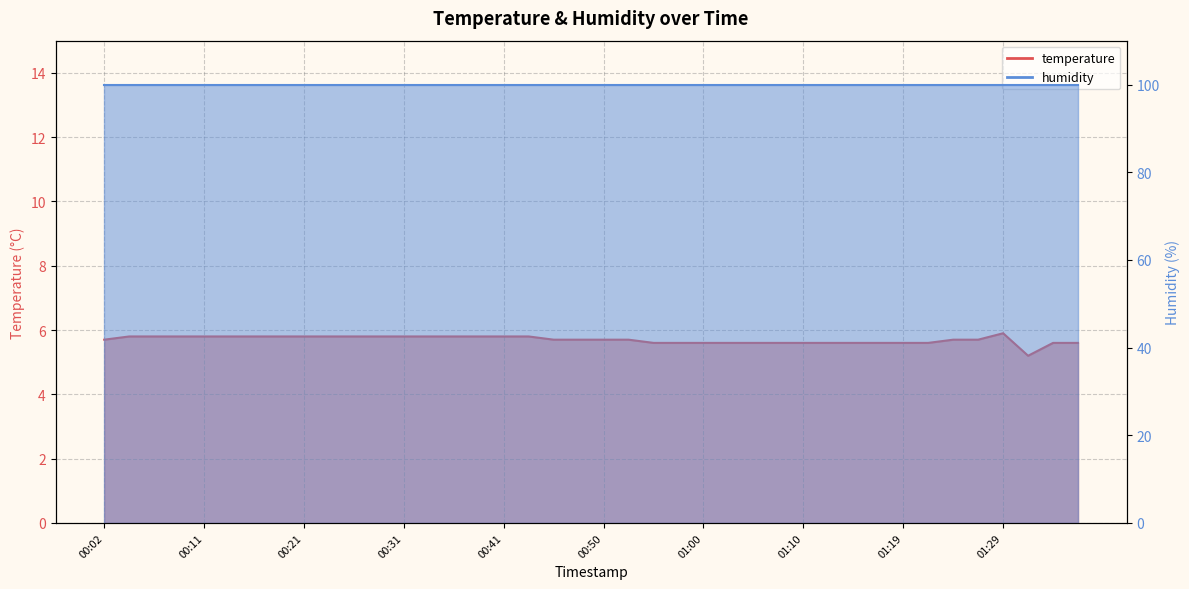

Reading right to left, what are all the values shown in this chart?

5.6	5.6	5.2	5.9	5.7	5.7	5.6	5.6	5.6	5.6	5.6	5.6	5.6	5.6	5.6	5.6	5.6	5.6	5.7	5.7	5.7	5.7	5.8	5.8	5.8	5.8	5.8	5.8	5.8	5.8	5.8	5.8	5.8	5.8	5.8	5.8	5.8	5.8	5.8	5.7